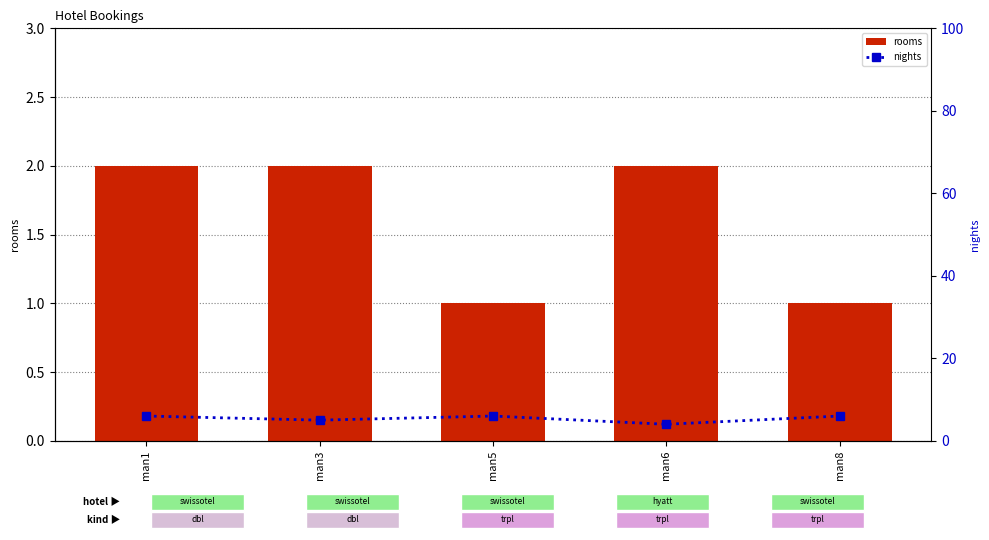

Which category has the lowest value in the rooms series?

man5